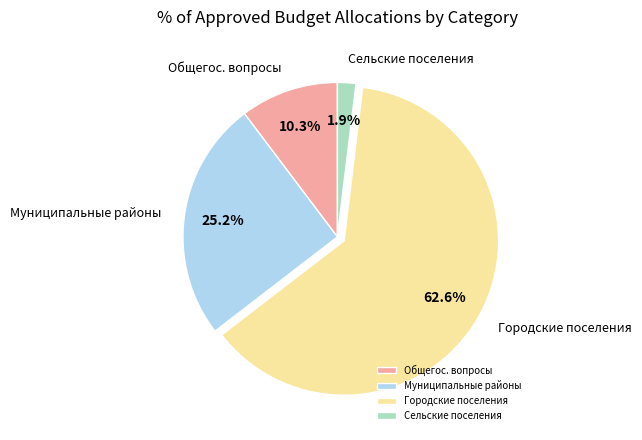

Is there a majority slice in this chart?

Yes